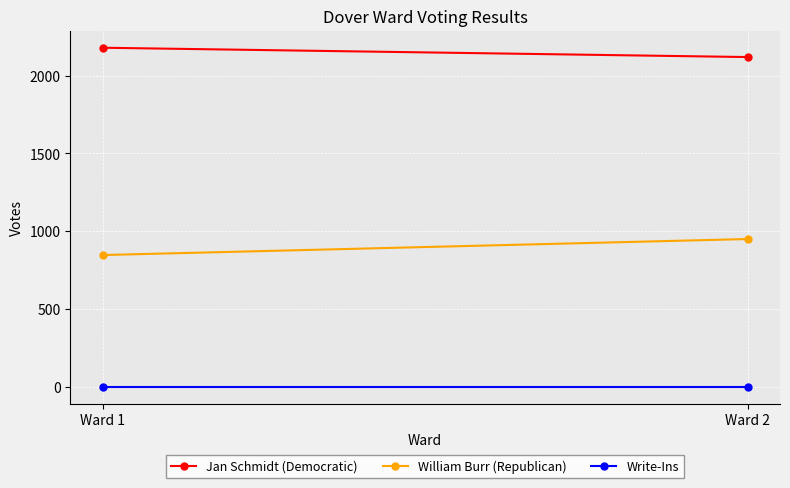

The value of Jan Schmidt (Democratic) at Ward 1 is 2180. True or false?

True